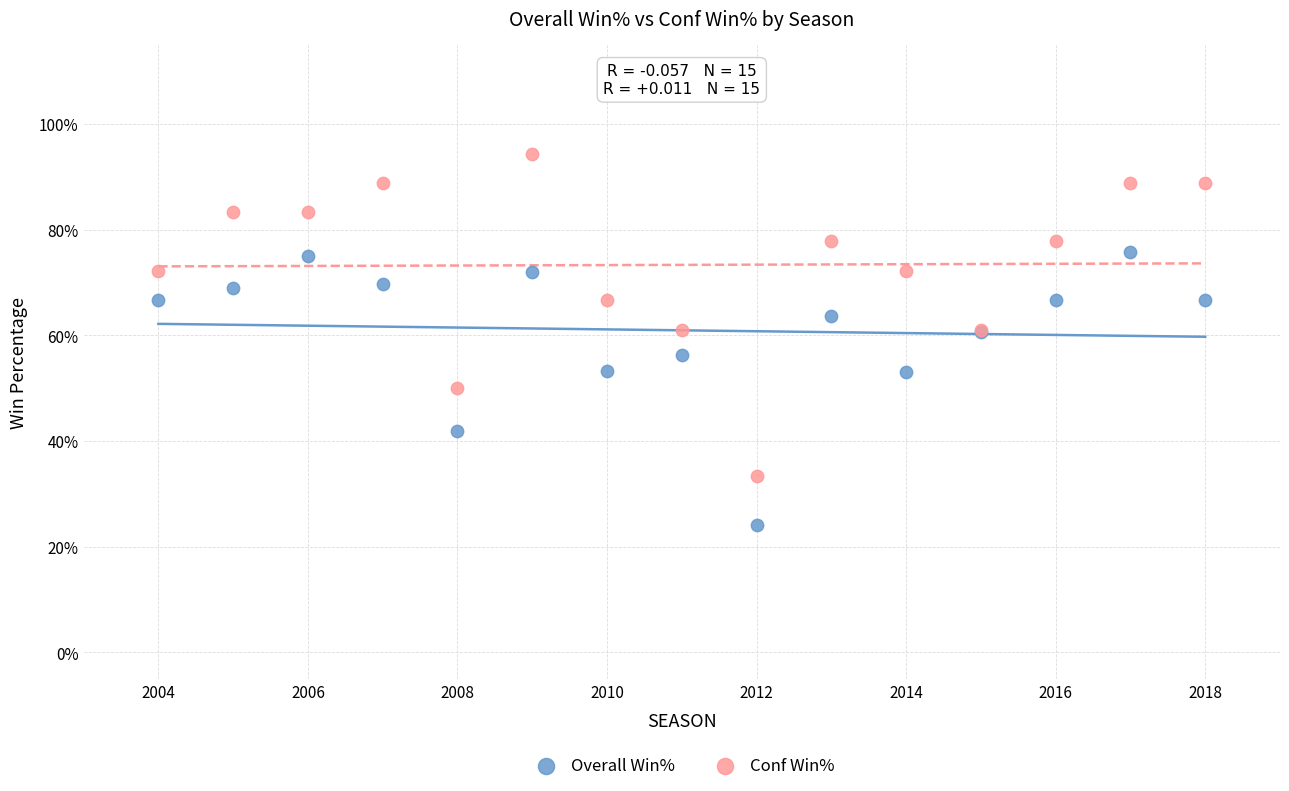

What are all the series names shown in the legend?

Overall Win%, Conf Win%